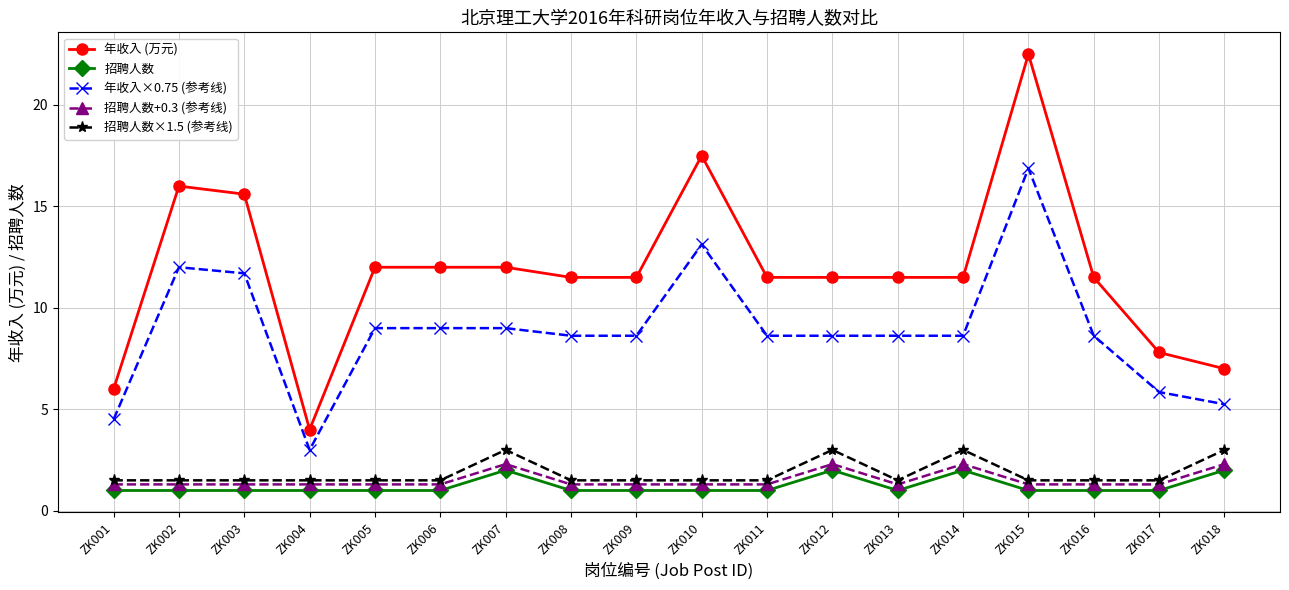

What is the total value across all series at ZK010?

34.4